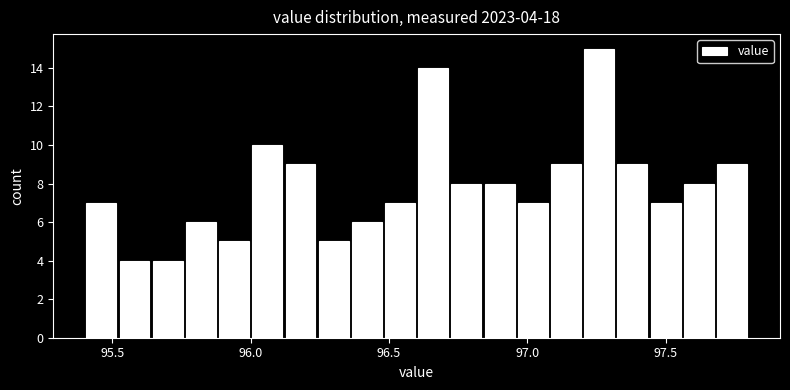

Around what value on the x-axis is the tallest bar? Give the approximate position of its centre, as read against the axis.

97.25